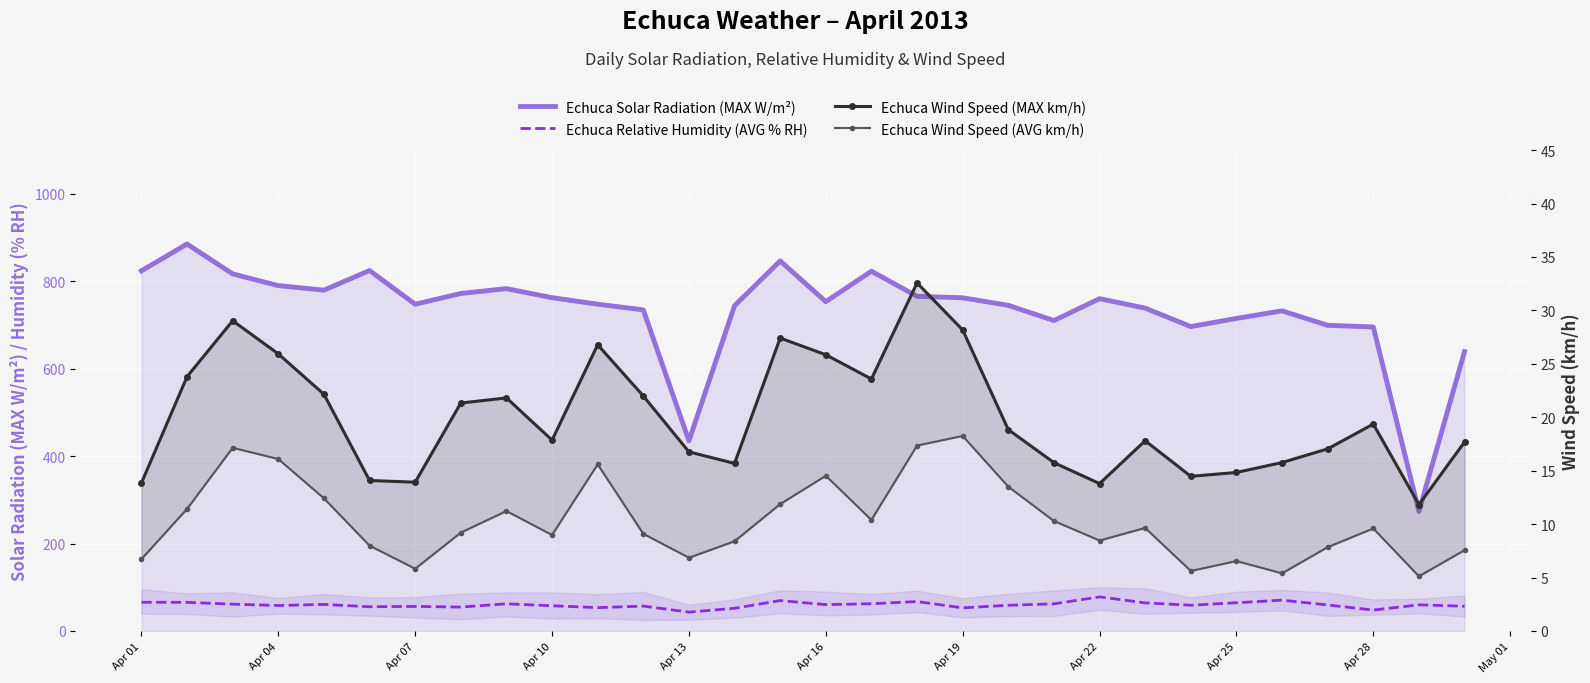

How many distinct data groups are displayed?

4